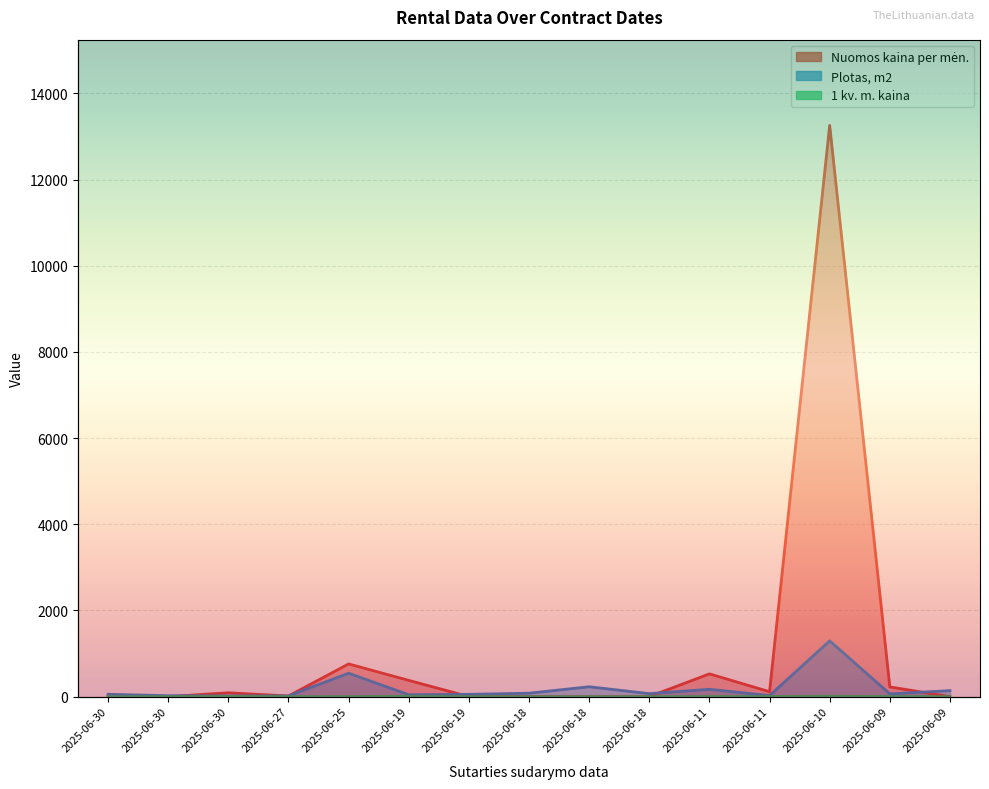

In 1 kv. m. kaina, how many points are higher than both neighbors (excluding endpoints)?

3